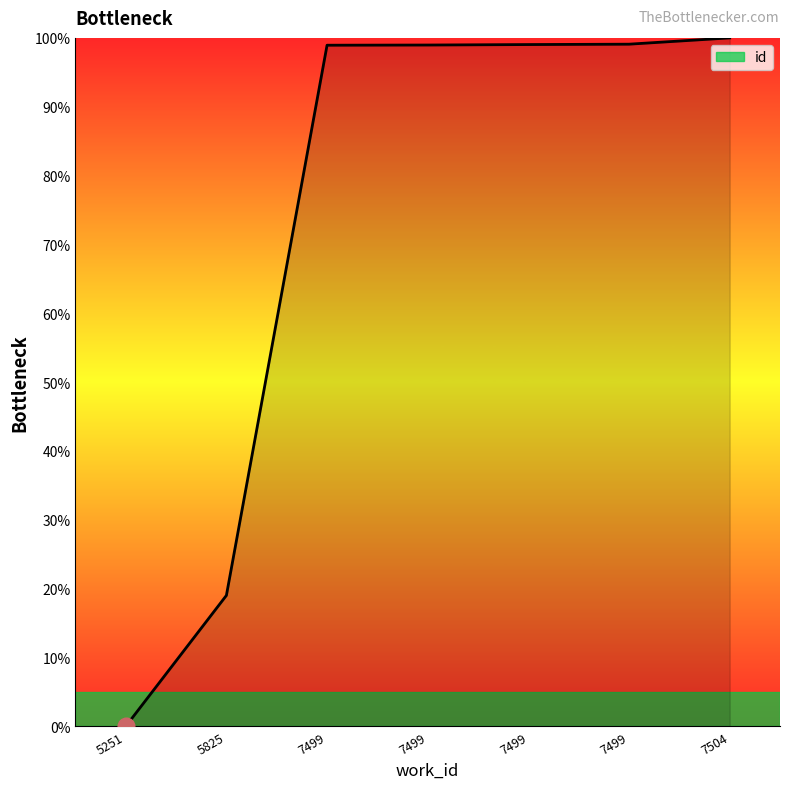

The value at 7499 is 169.0. True or false?

False